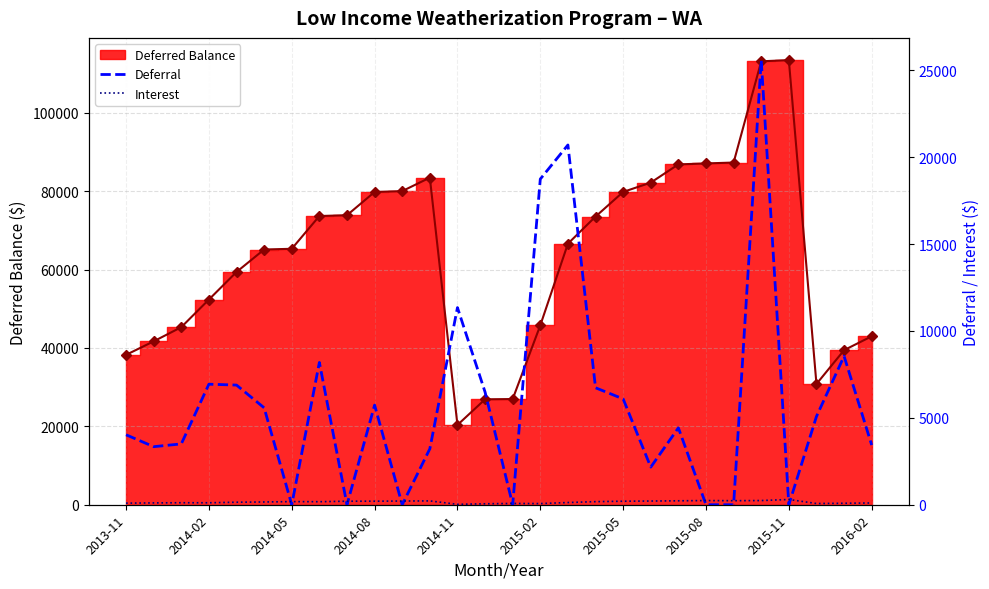

How many values in the Deferred Balance (line) series exceed 66613?

14